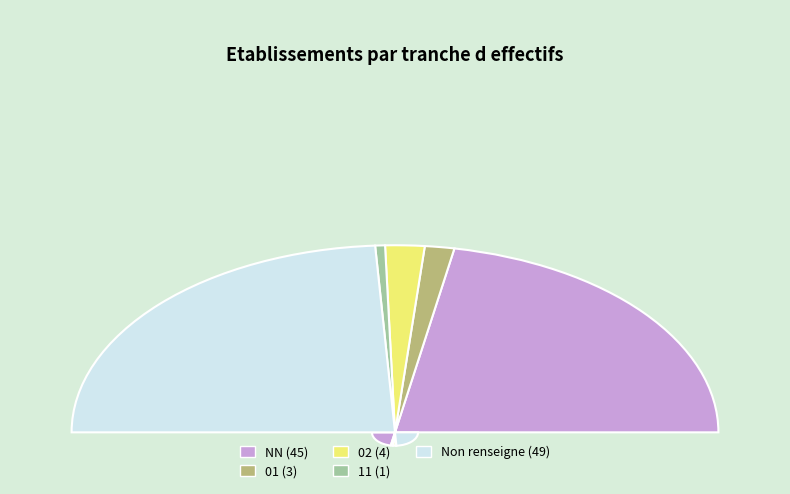

Do  and 02 together represent more than half of the pie?

Yes